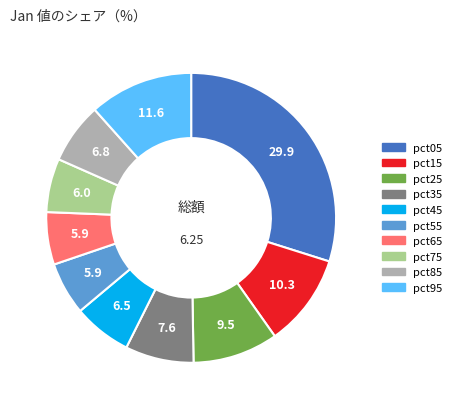

Between pct75 and pct95, which is larger?

pct95